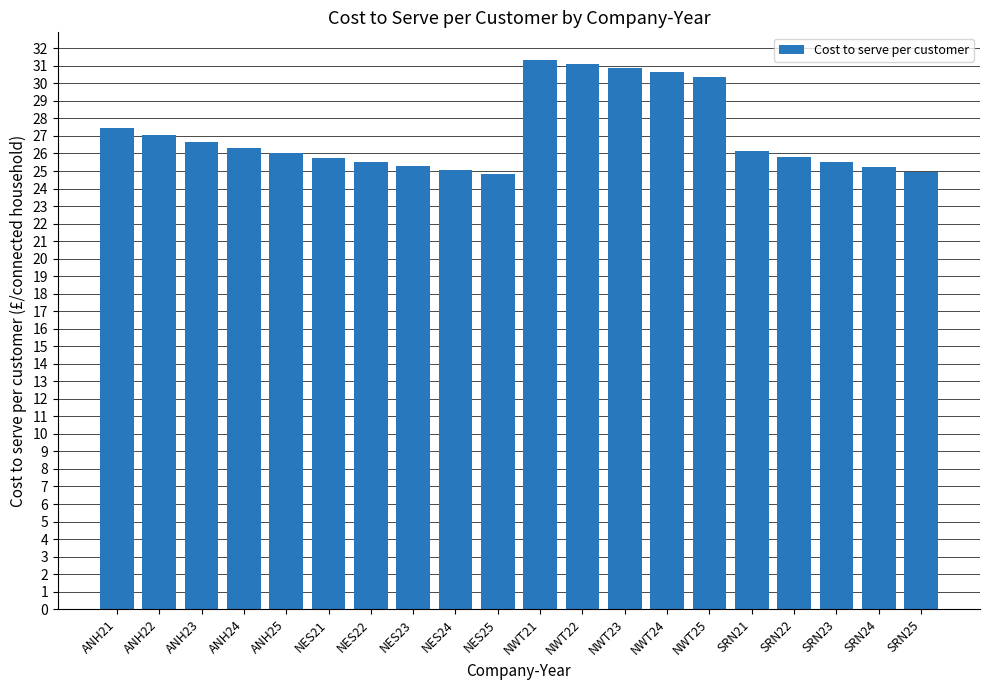

What is the minimum value shown in the chart?

24.8